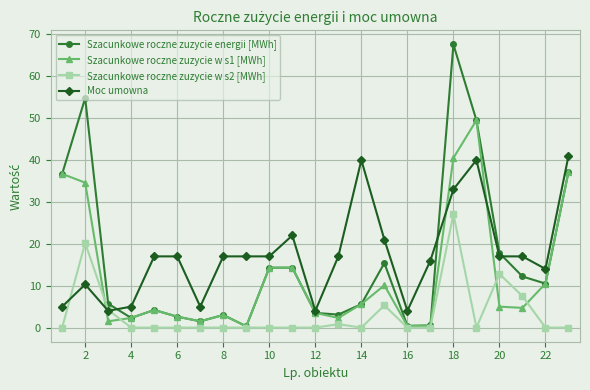

List the series in order of their peak value, lowest first.

Szacunkowe roczne zuzycie w s2 [MWh], Moc umowna, Szacunkowe roczne zuzycie w s1 [MWh], Szacunkowe roczne zuzycie energii [MWh]